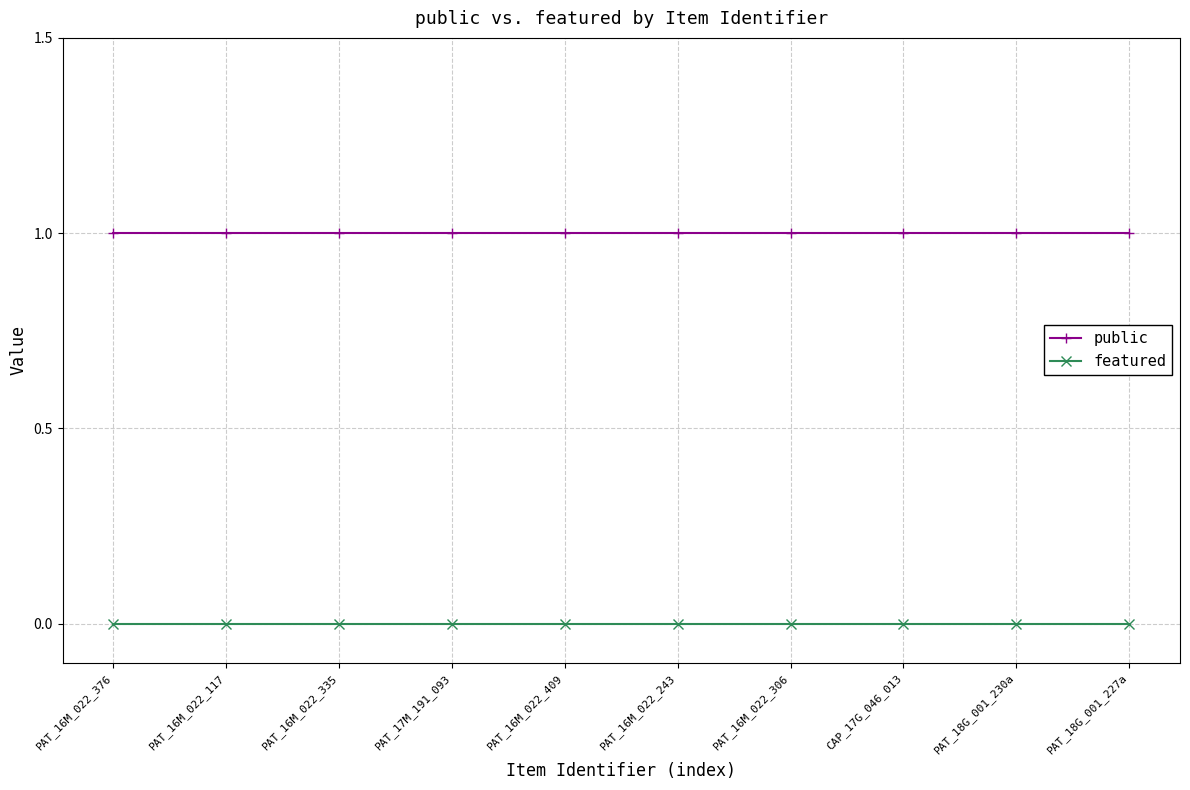

What is the sum of all public values?

10